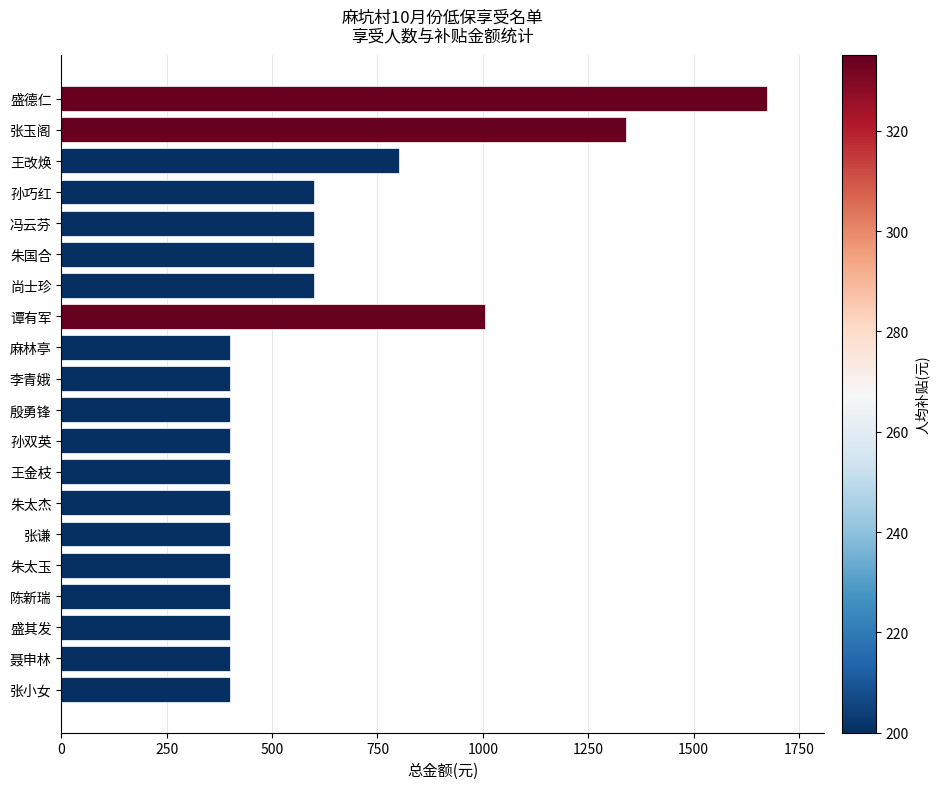

Reading top to bottom, extract all data points from this chart.

1675	1340	800	600	600	600	600	1005	400	400	400	400	400	400	400	400	400	400	400	400